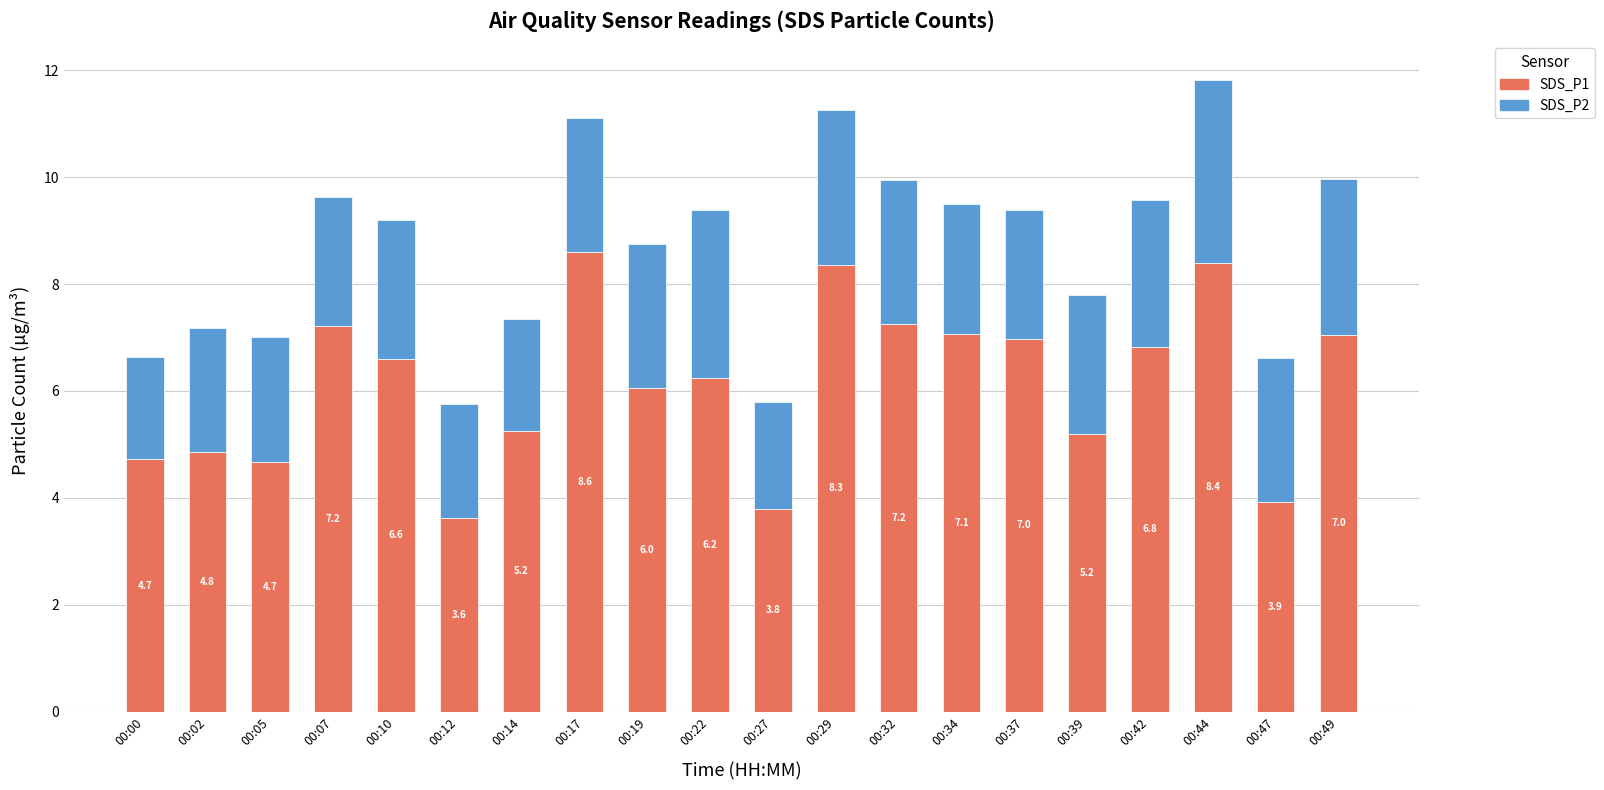

Are the bars grouped side by side (vs. stacked)?

No